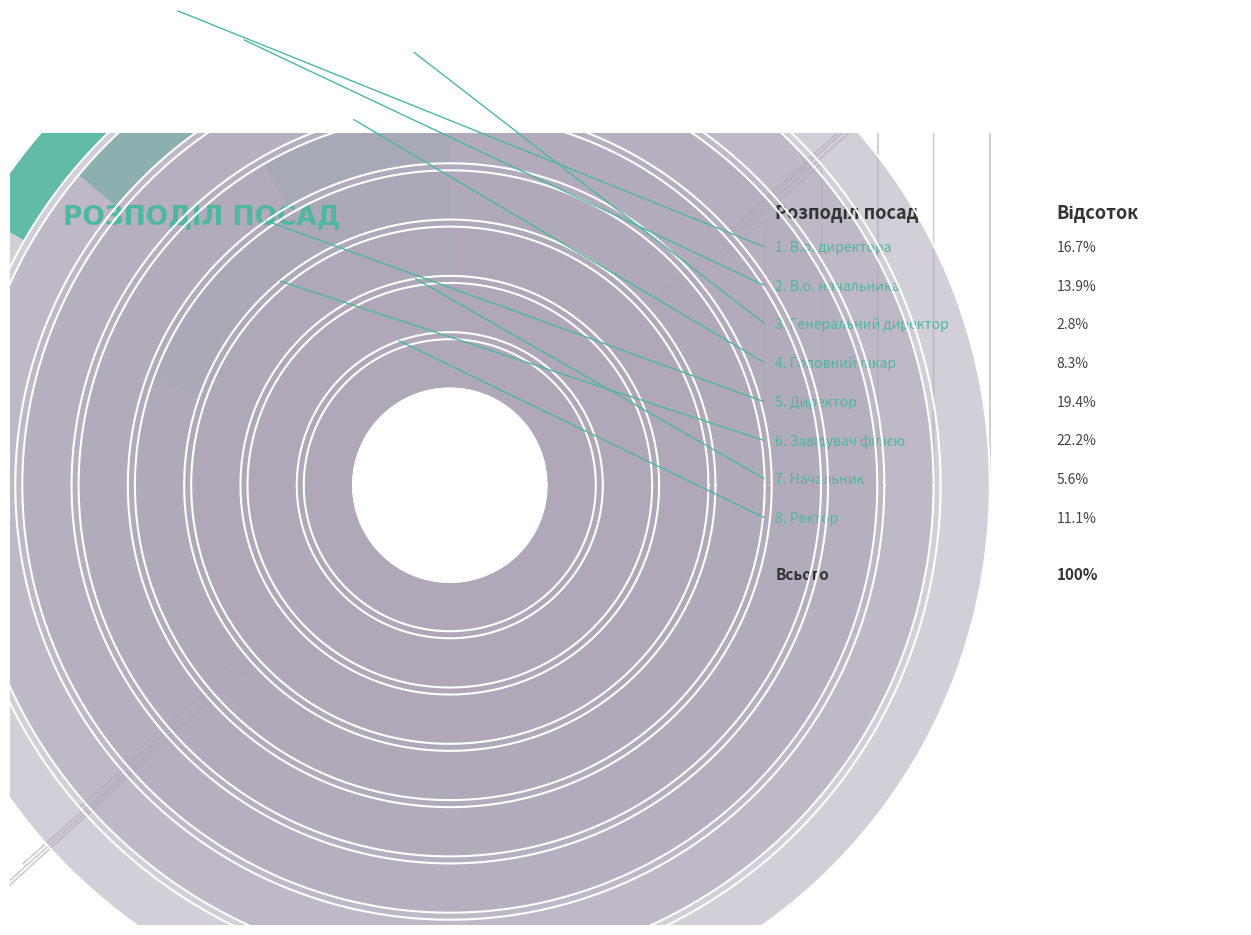

Is there any slice that represents more than half of the pie?

No